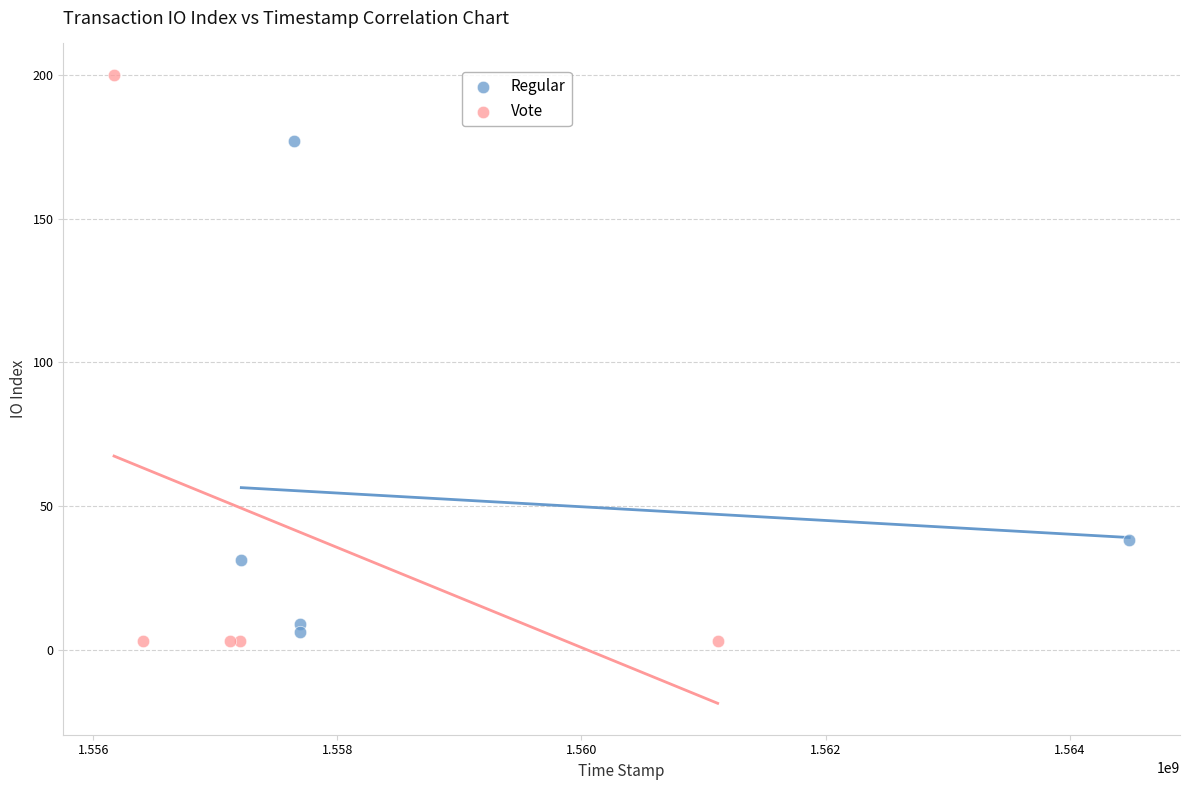

Which series reaches the maximum Y coordinate?

Vote